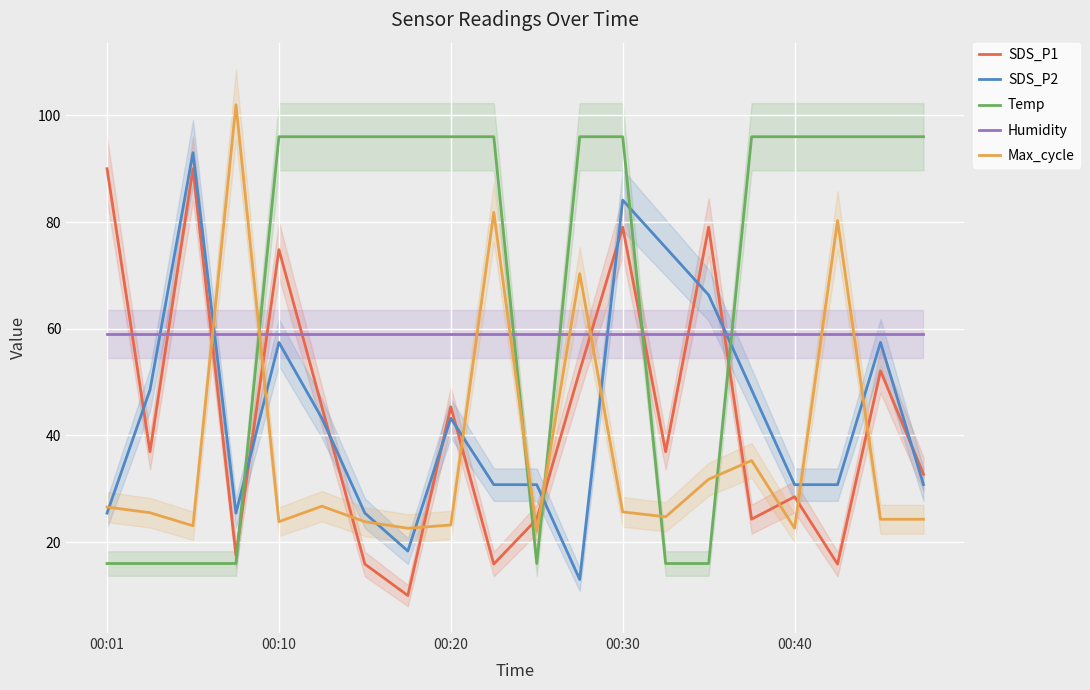

Is it true that SDS_P1 equals 10.4 at 00:40?

False